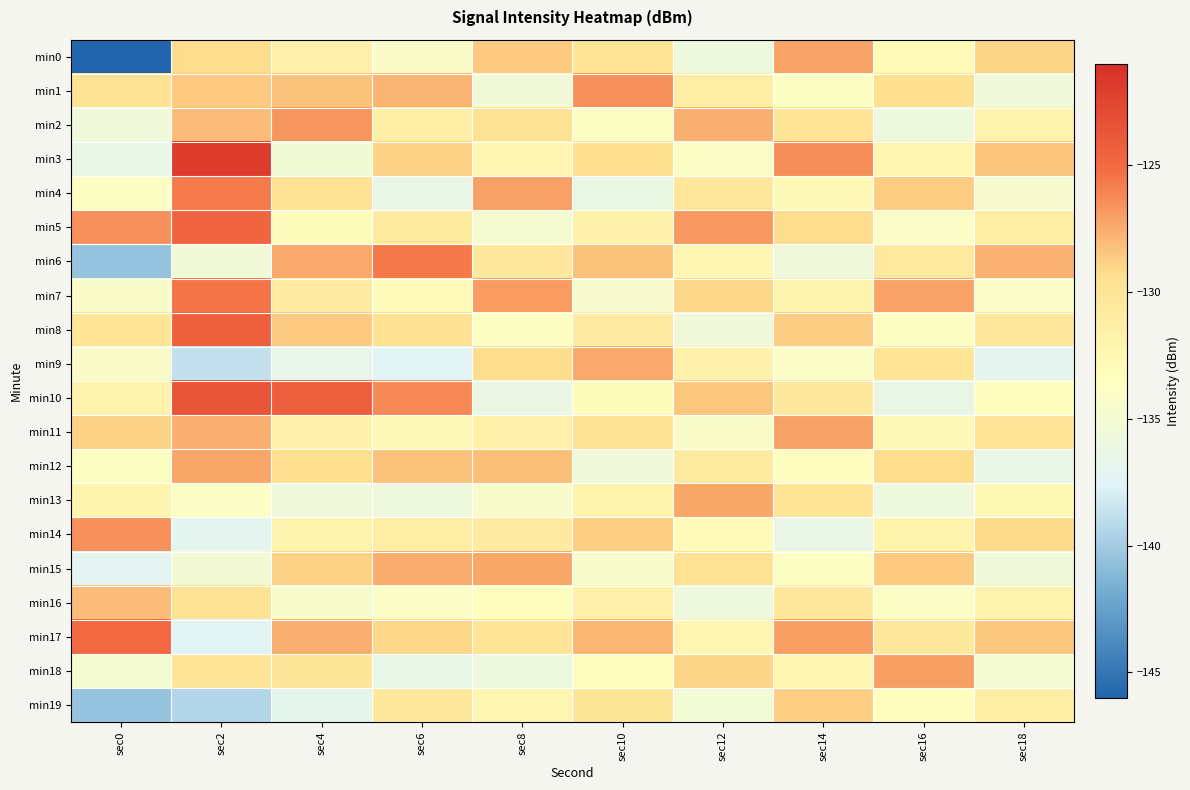

List the series in order of their peak value, lowest first.

min19, min16, min9, min13, min15, min12, min0, min11, min18, min2, min1, min14, min4, min6, min7, min17, min5, min8, min10, min3